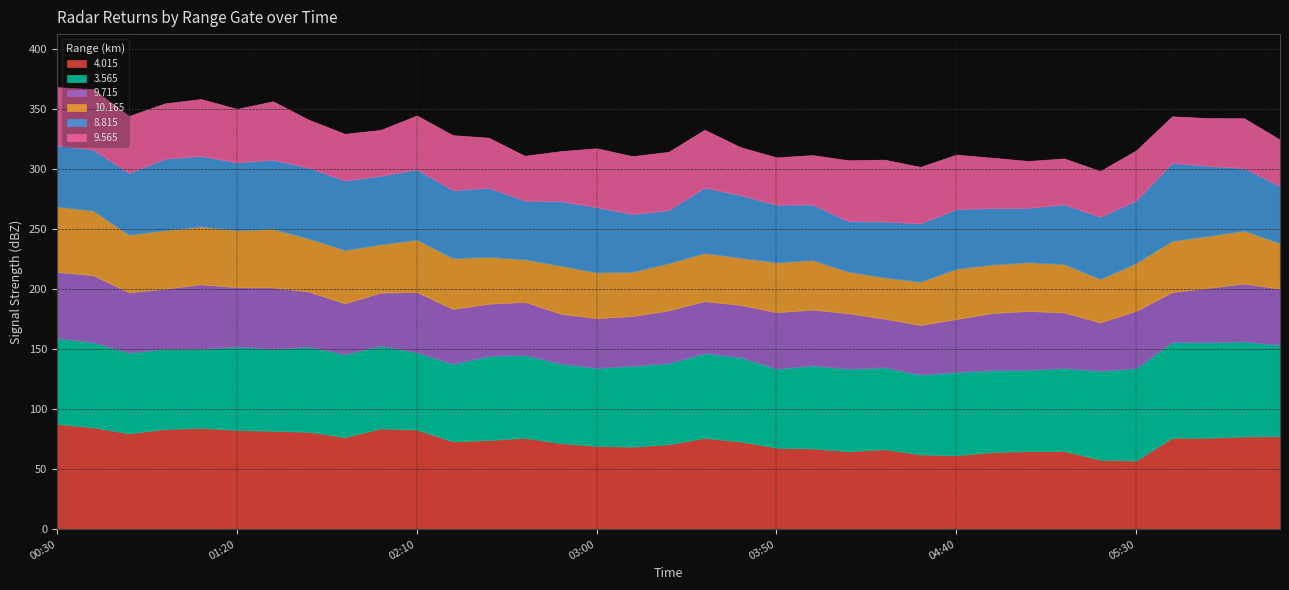

How many lines are shown in the chart?

6